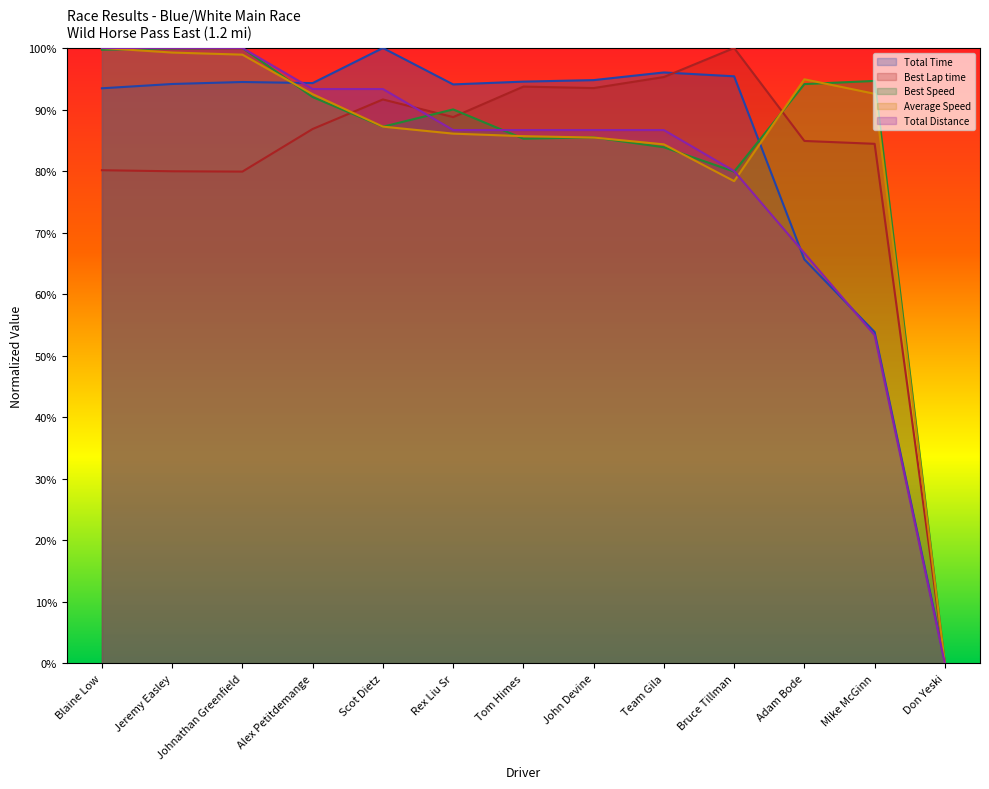

In Best Lap time, how many points are higher than both neighbors (excluding endpoints)?

3